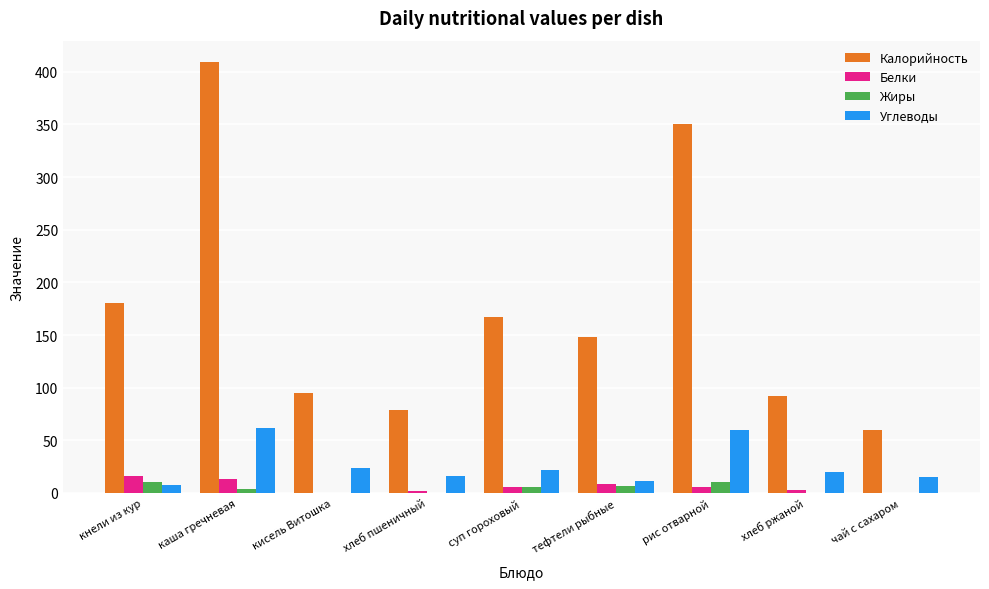

What is the sum of all Белки values?

55.0